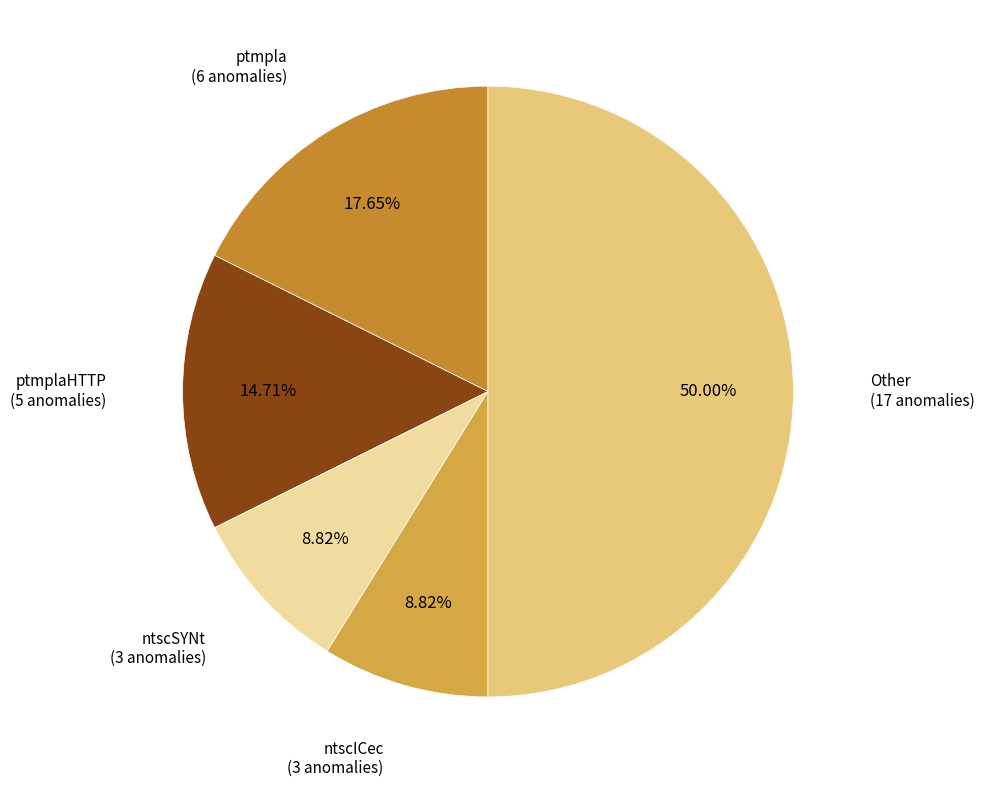

How many segments does this pie chart have?

5